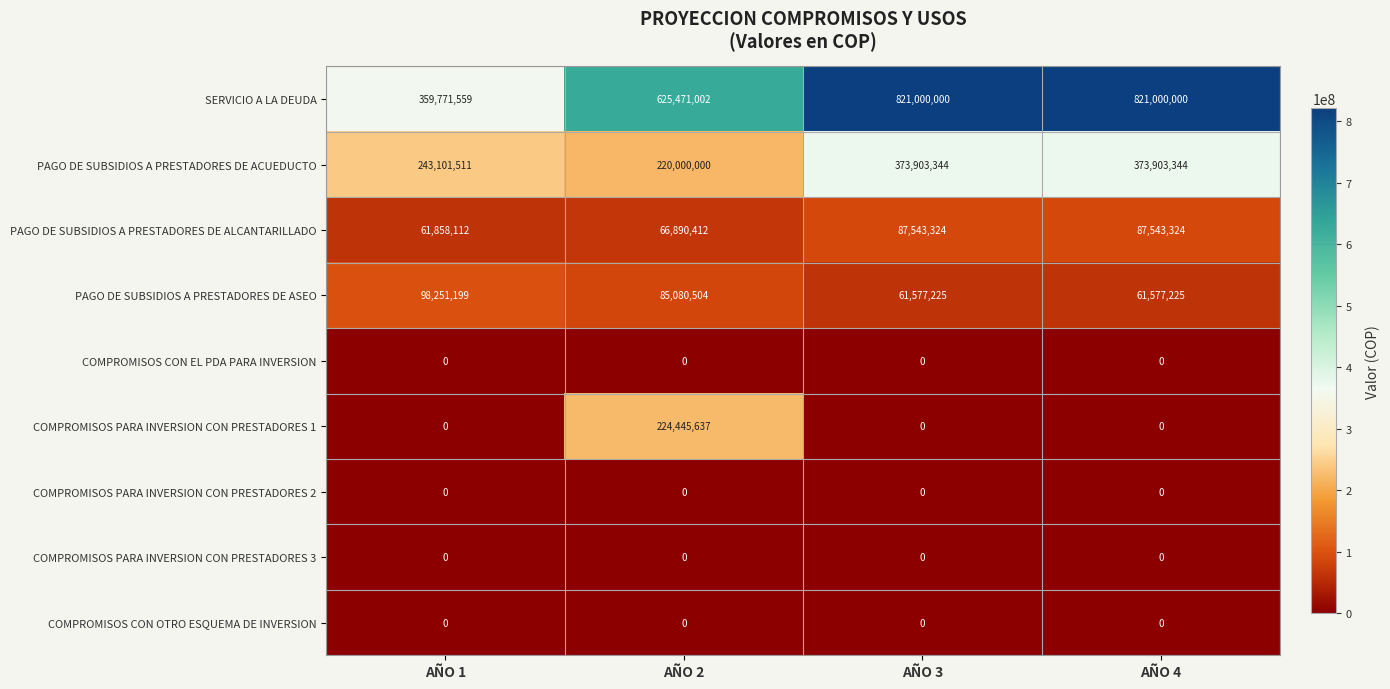

What is the maximum value for SERVICIO A LA DEUDA?

821000000